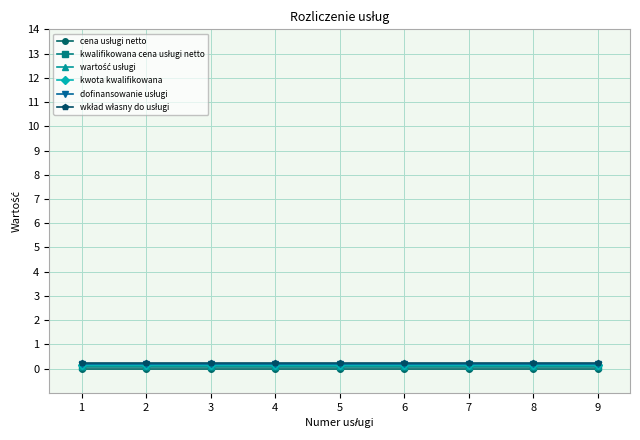

What is the maximum value for kwota kwalifikowana?

0.1